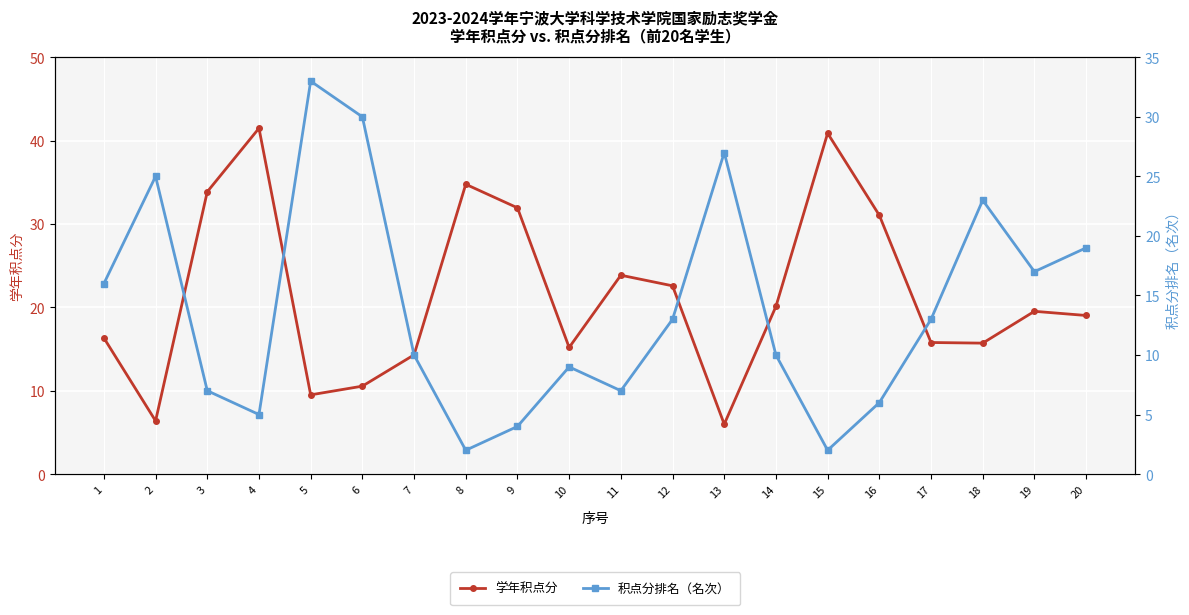

What is the difference between the second highest and minimum values in the 积点分排名（名次） series?

28.0